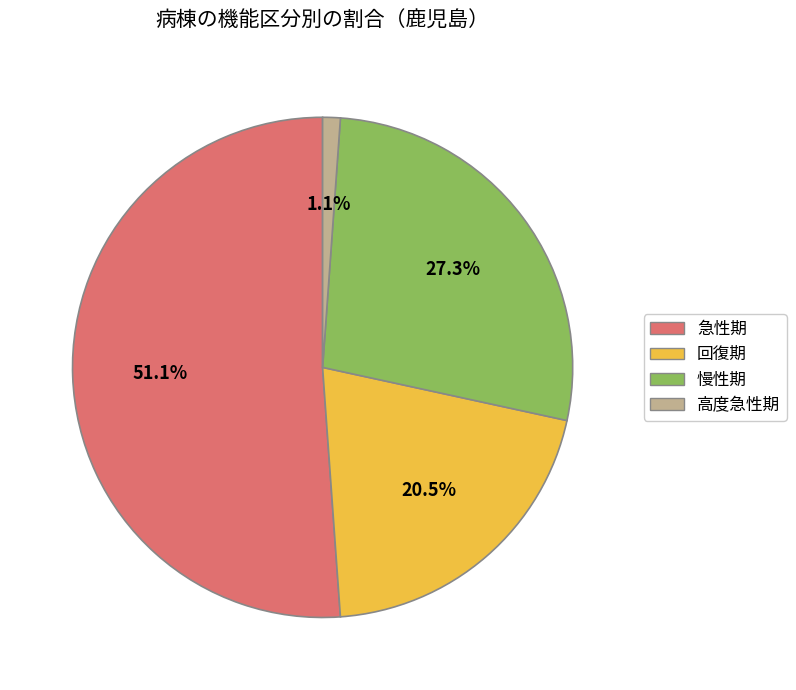

Is it true that 慢性期 is 15% of the pie?

False